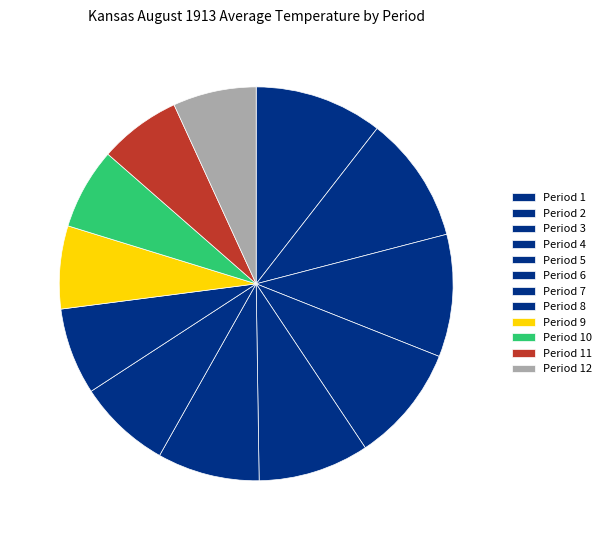

Is there any slice that represents more than half of the pie?

No